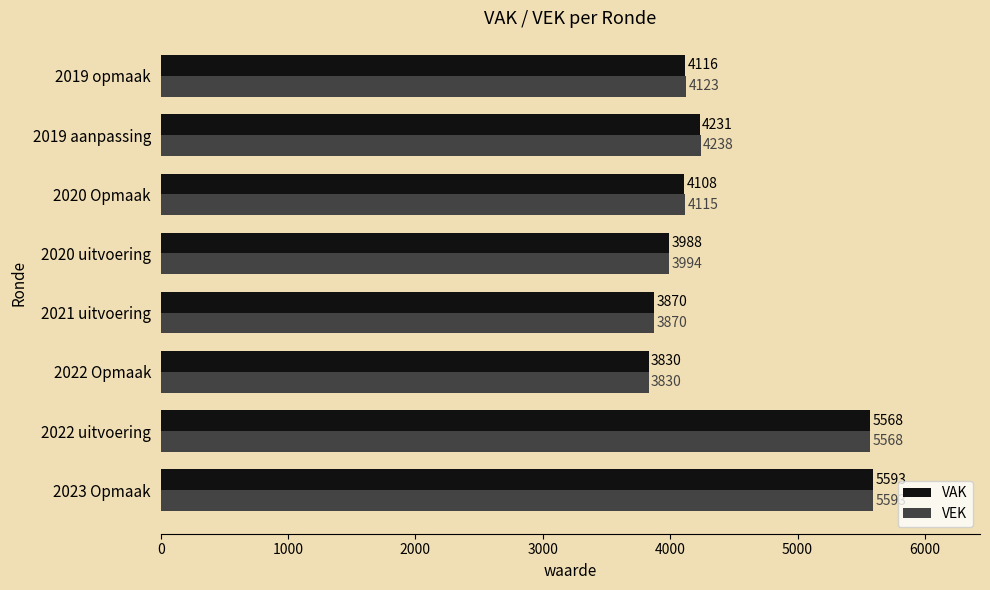

What is the total value across all series at 2020 uitvoering?

7982